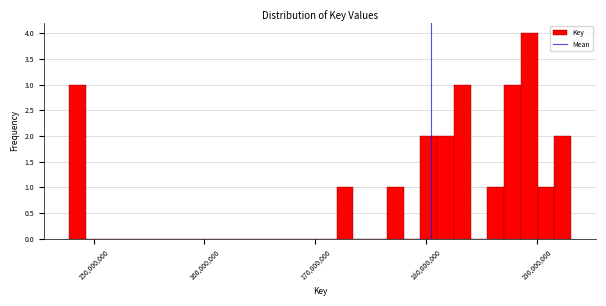

Around what value on the x-axis is the tallest bar? Give the approximate position of its centre, as read against the axis.

189000000